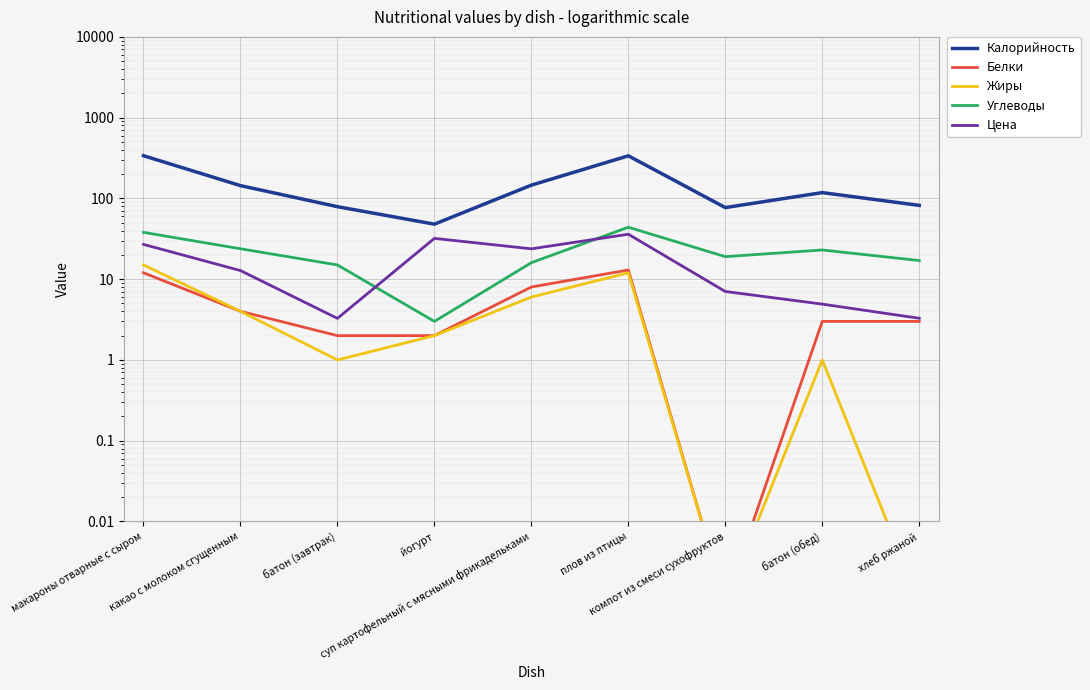

What is the label of the 1st point from the left?

макароны отварные с сыром